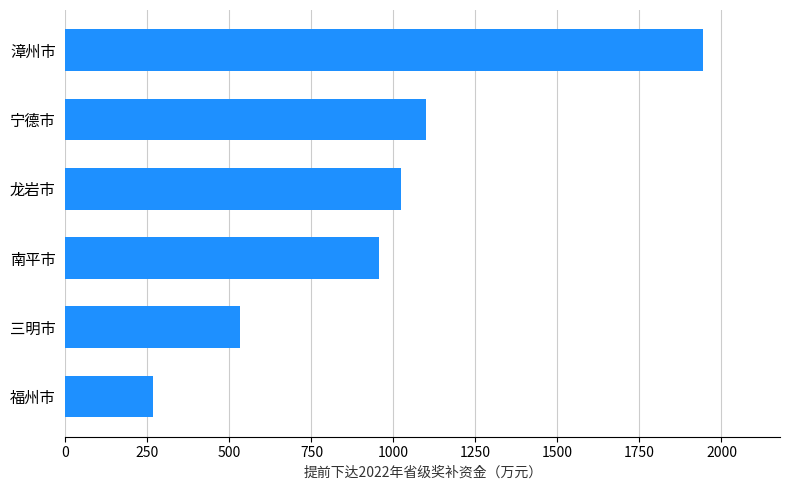

What is the maximum value shown in the chart?

1945